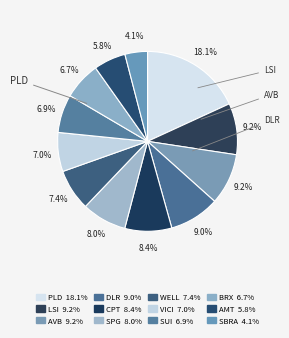

Which slice is the smallest?

SBRA